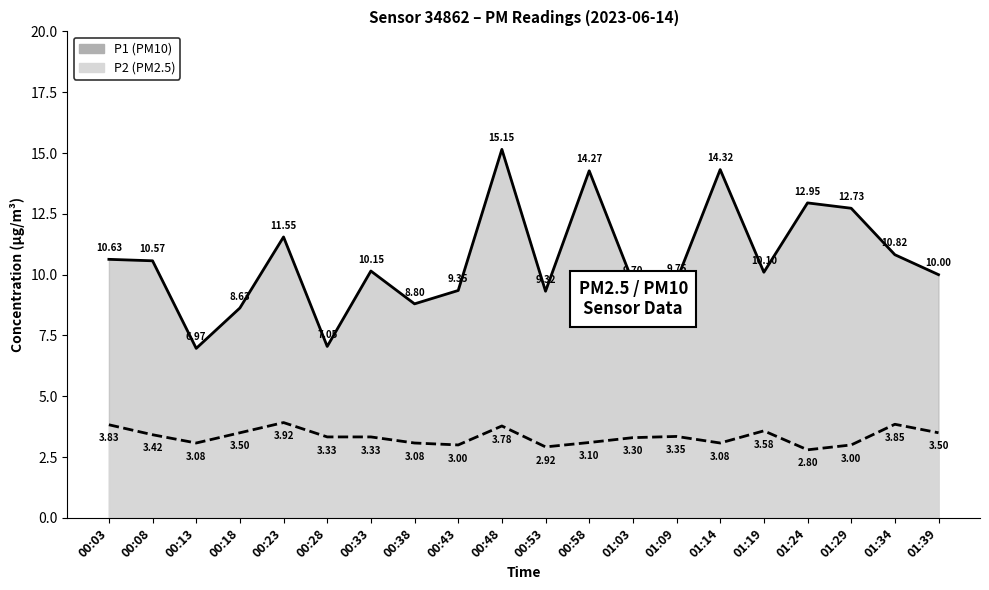

Reading left to right, extract all data points from this chart.

P1: 10.6	10.6	7.0	8.6	11.6	7.0	10.2	8.8	9.3	15.2	9.3	14.3	9.7	9.8	14.3	10.1	12.9	12.7	10.8	10.0
P2: 3.8	3.4	3.1	3.5	3.9	3.3	3.3	3.1	3.0	3.8	2.9	3.1	3.3	3.4	3.1	3.6	2.8	3.0	3.9	3.5